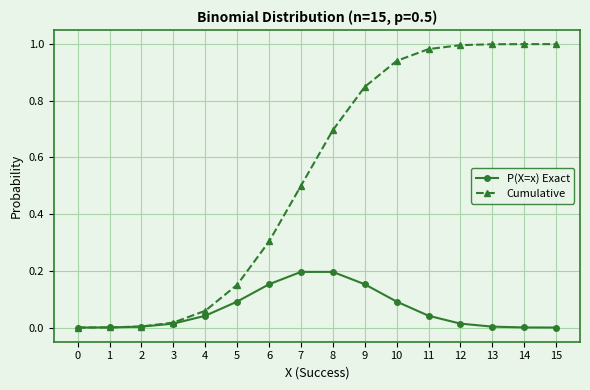

Which series has the largest total across all categories?

Cumulative